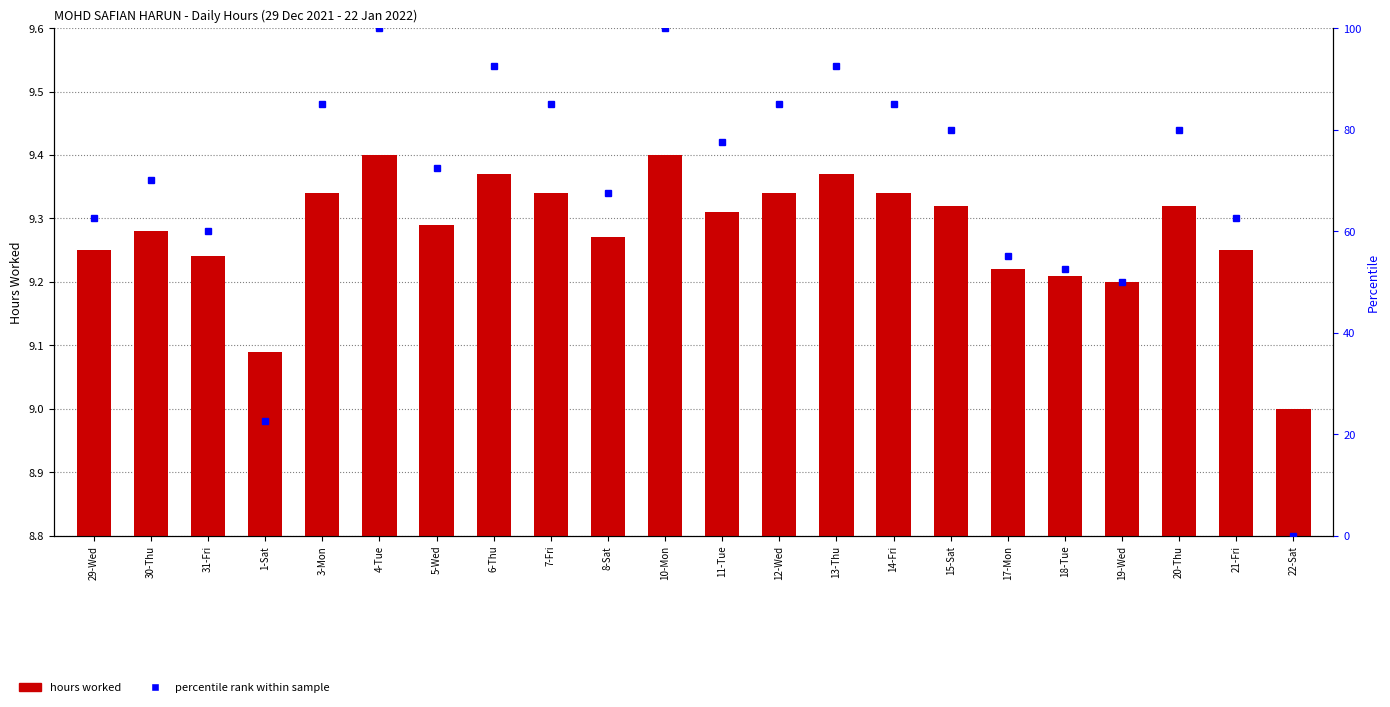

How many values in the percentile rank series are below 77?

11